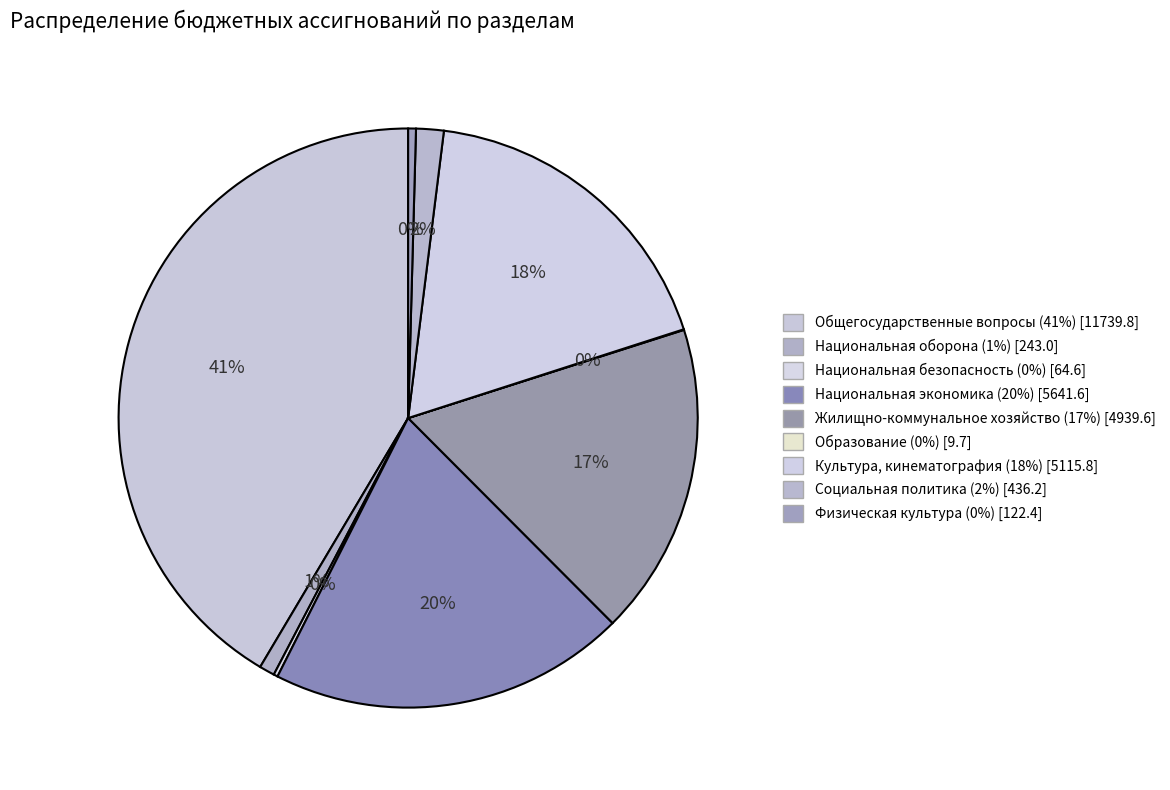

Which category has the biggest portion of the pie?

Общегосударственные вопросы